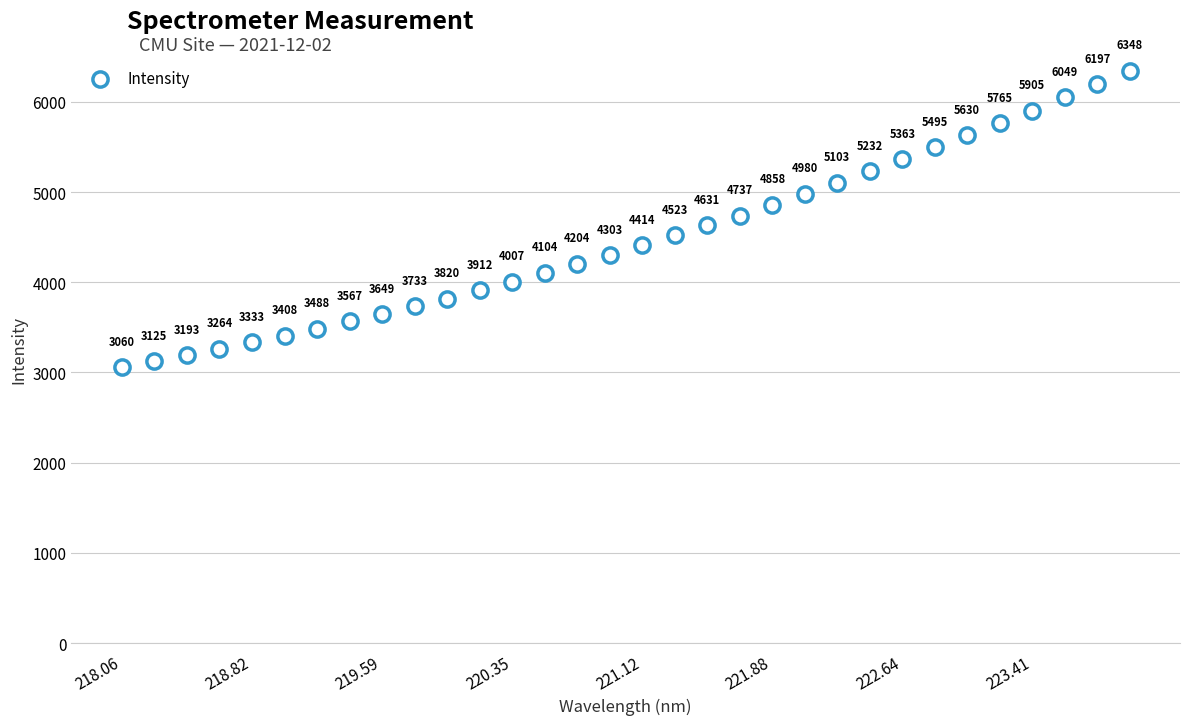

What is the range of Y values (max minus min)?

3287.2